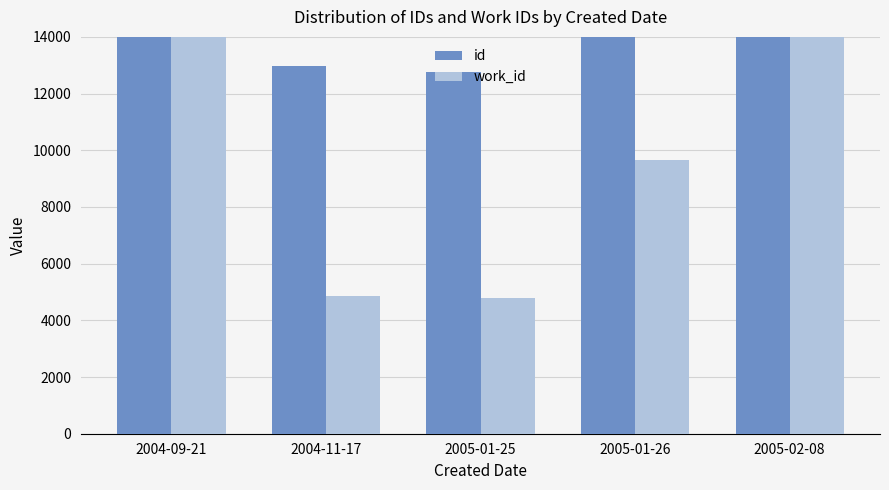

How many values in the work_id series are below 9652?

2